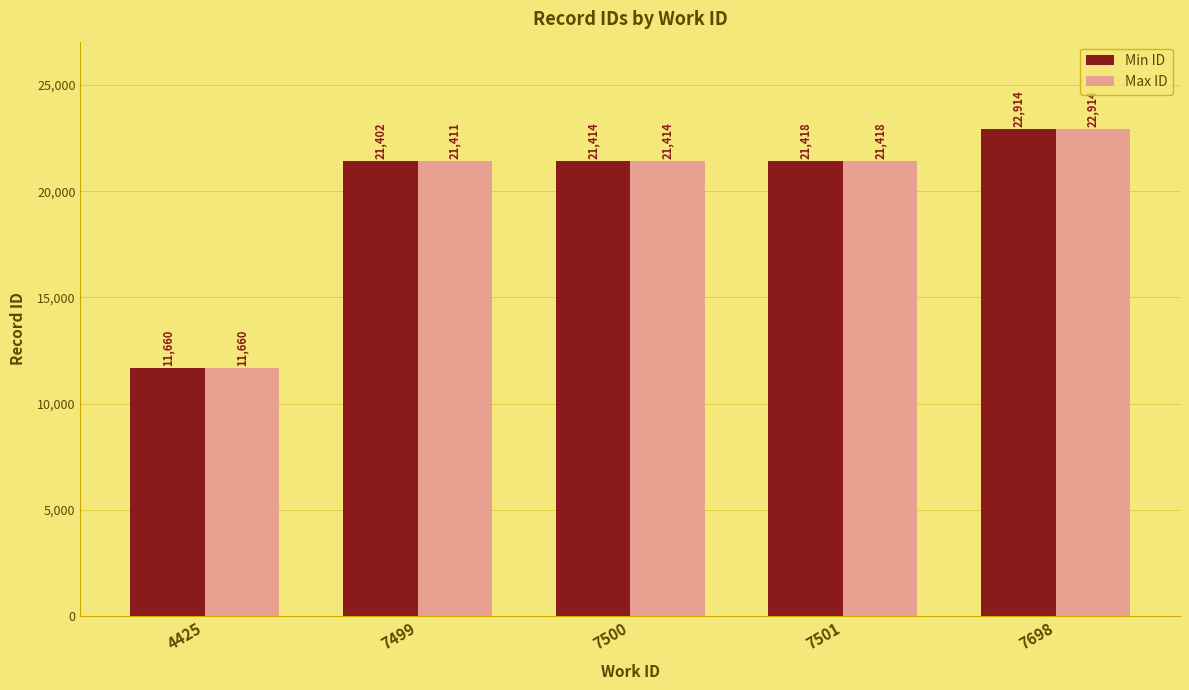

Where is Max ID nearest to the value 17287?

7499